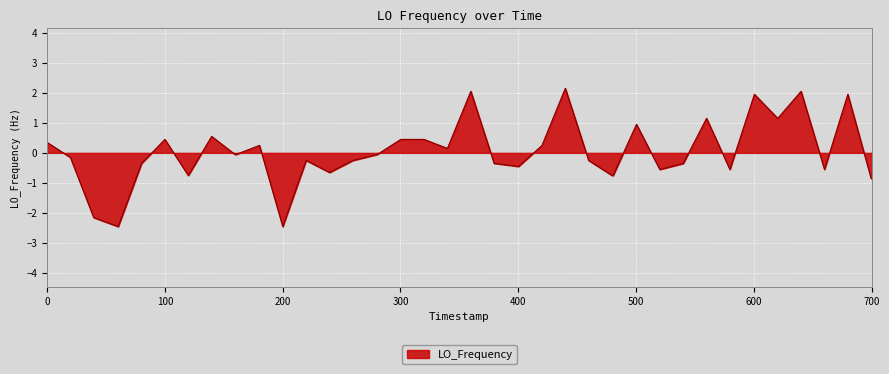

What is the difference between the maximum and minimum values?

4.6